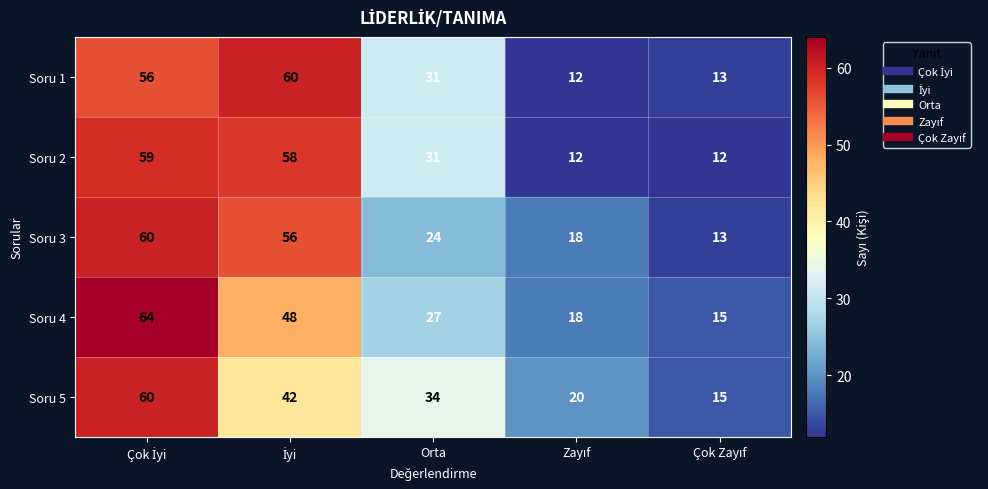

Count the Soru 5 values in the range 20 to 42.

3